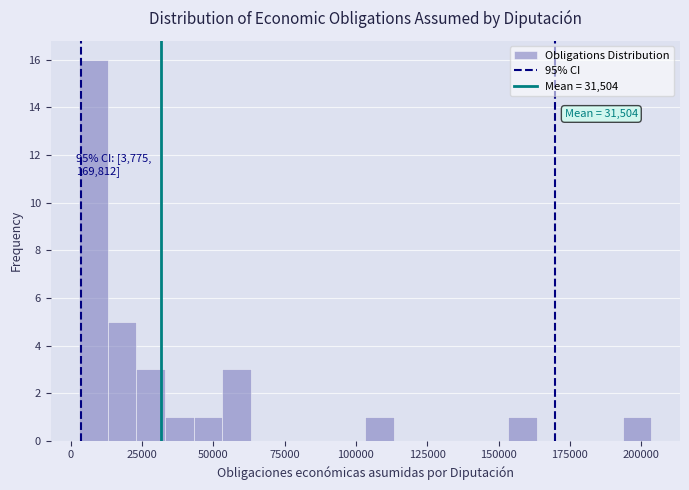

Around what value on the x-axis is the tallest bar? Give the approximate position of its centre, as read against the axis.

10000